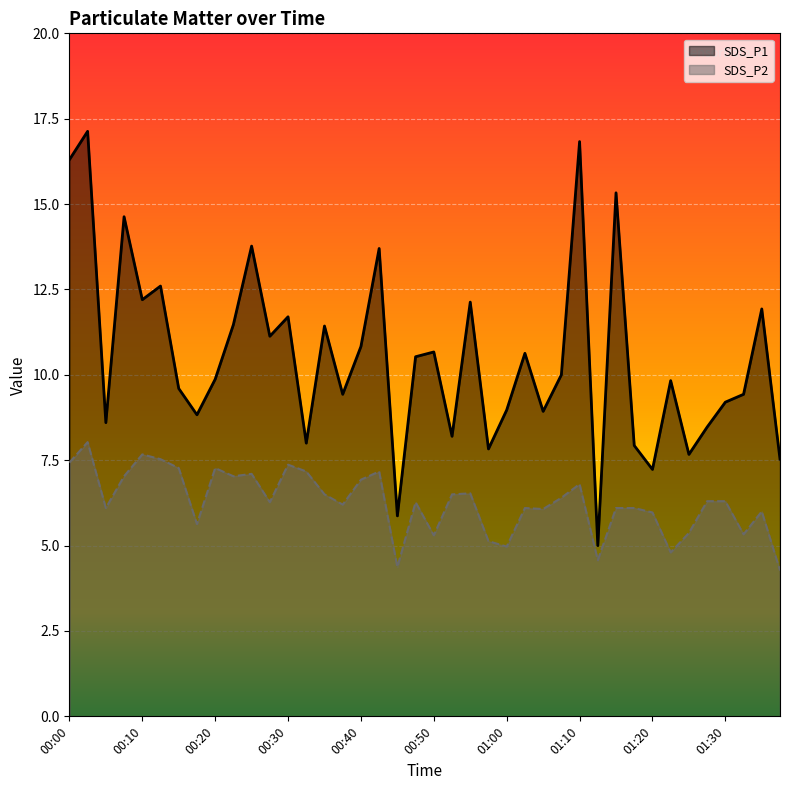

How many lines are shown in the chart?

2